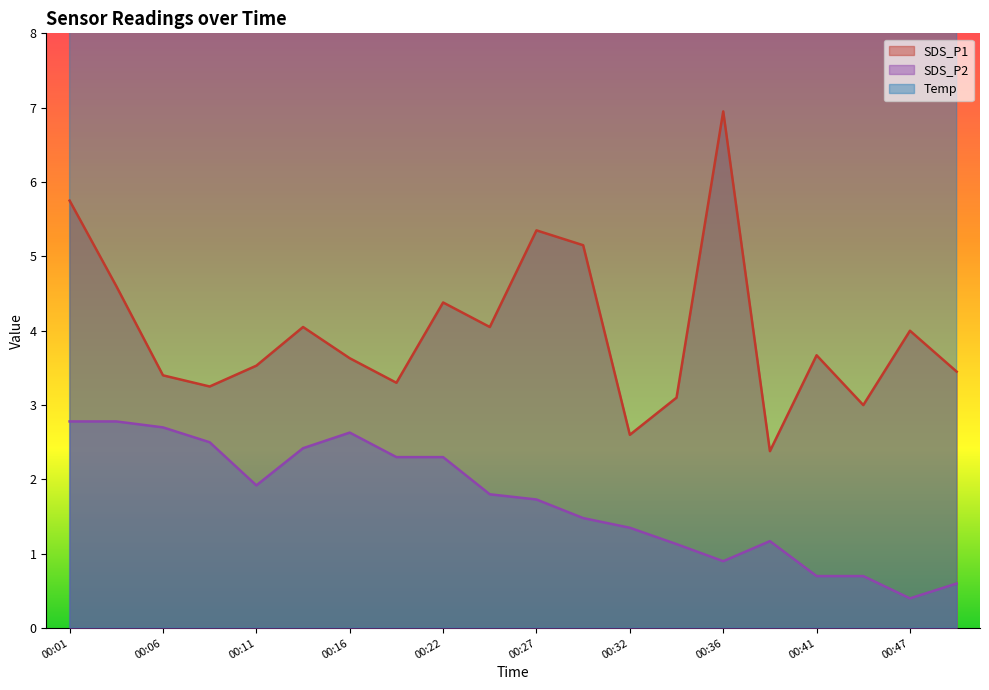

Which category has the highest value in the SDS_P2 series?

00:01